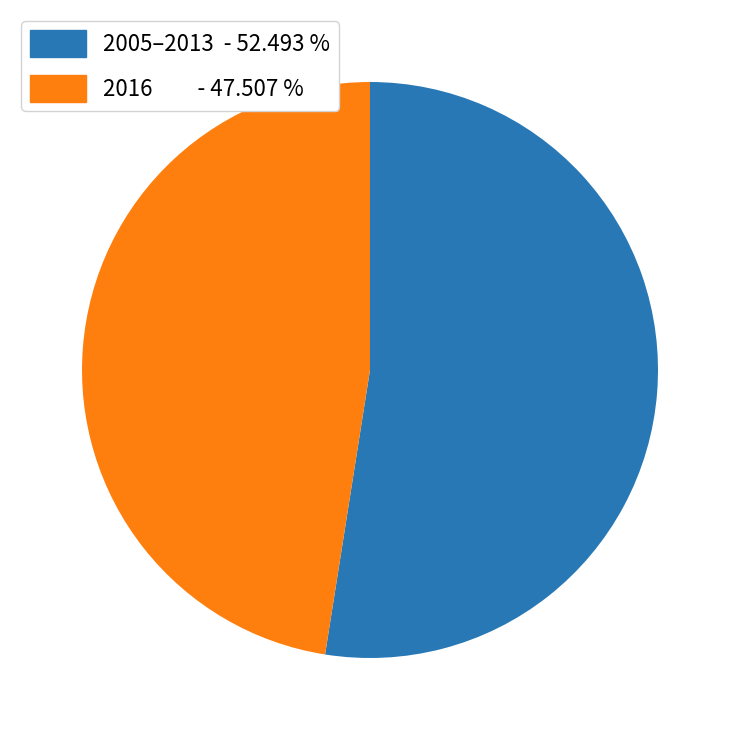

Combined, do 2016 - 47.507 % and 2005–2013 - 52.493 % account for over 50%?

Yes